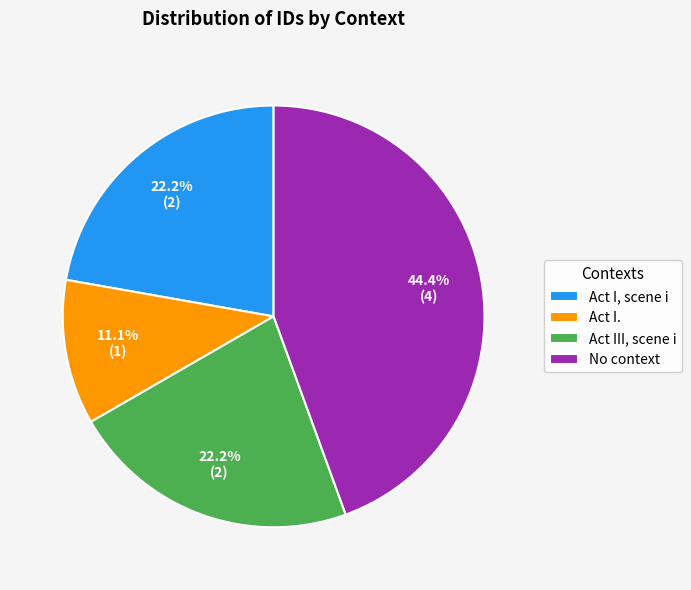

What is the ratio of the value at Act I, scene i to the value at Act I.?

2.0